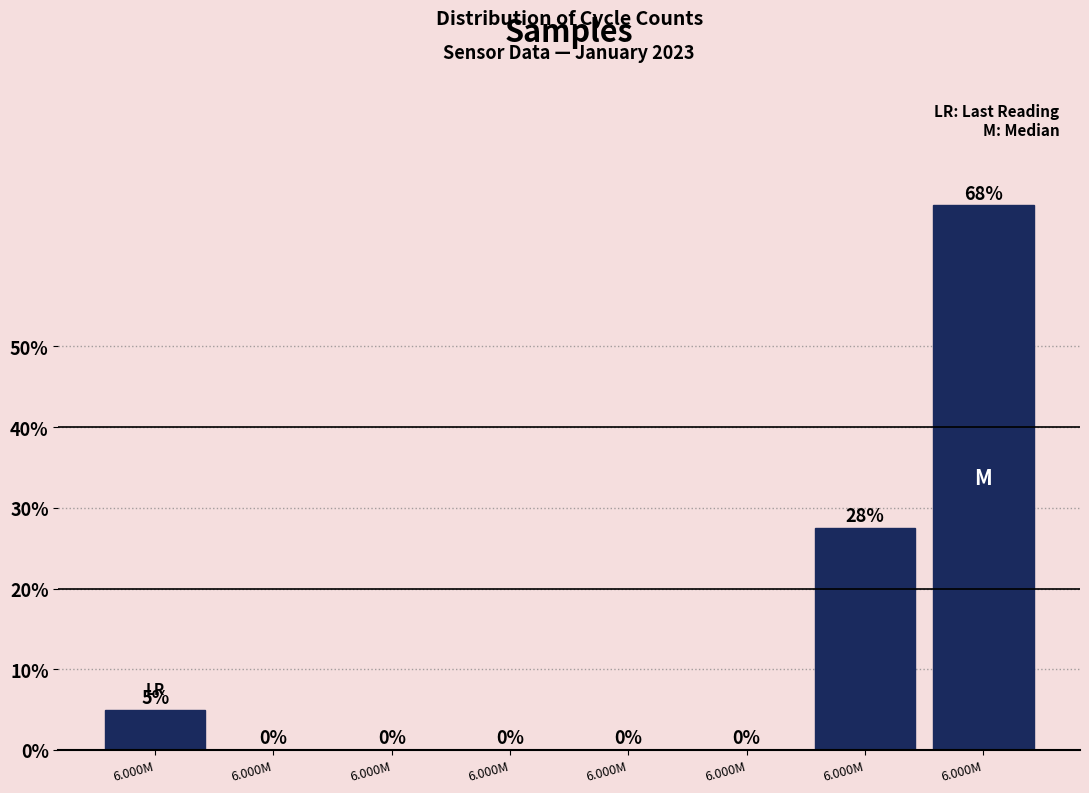

How many series are shown in this chart?

1